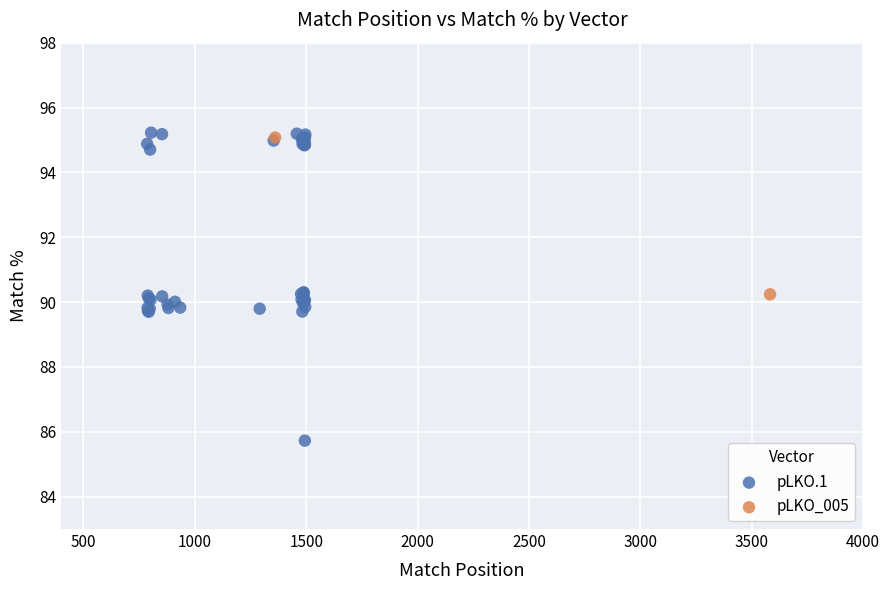

What are all the series names shown in the legend?

pLKO.1, pLKO_005